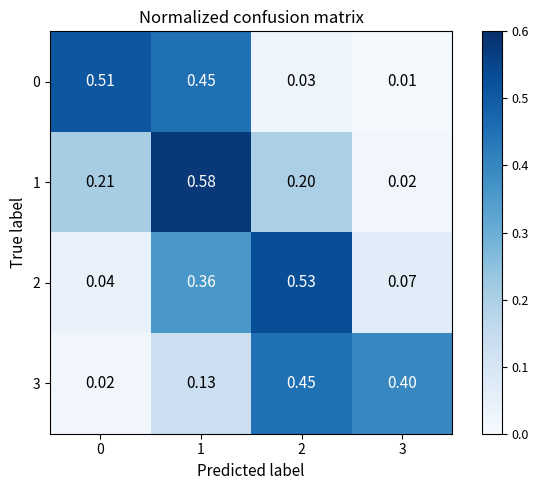

How many series are shown in this chart?

4